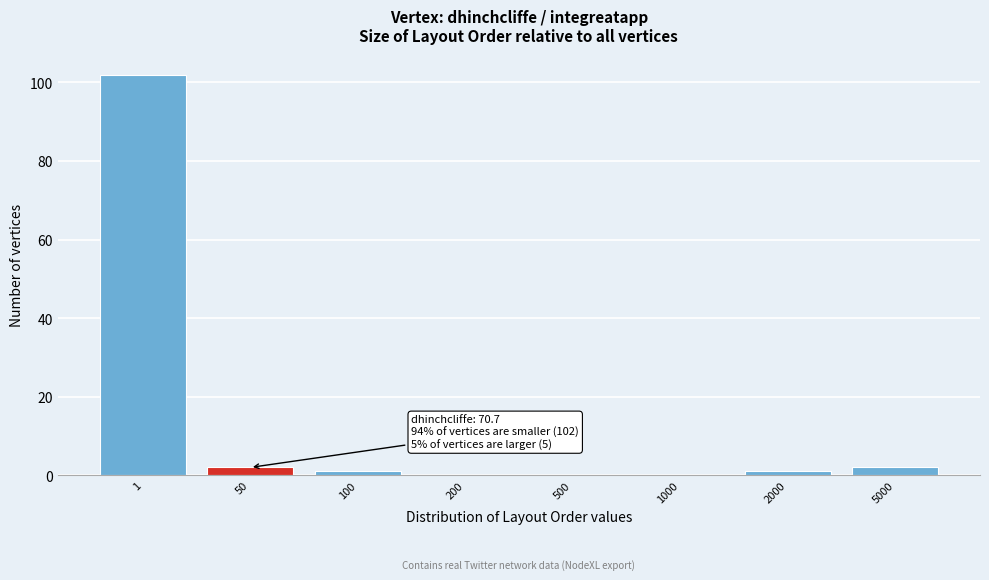

Reading left to right, list all the values displayed in this chart.

1=102	50=2	100=1	200=0	500=0	1000=0	2000=1	5000=2